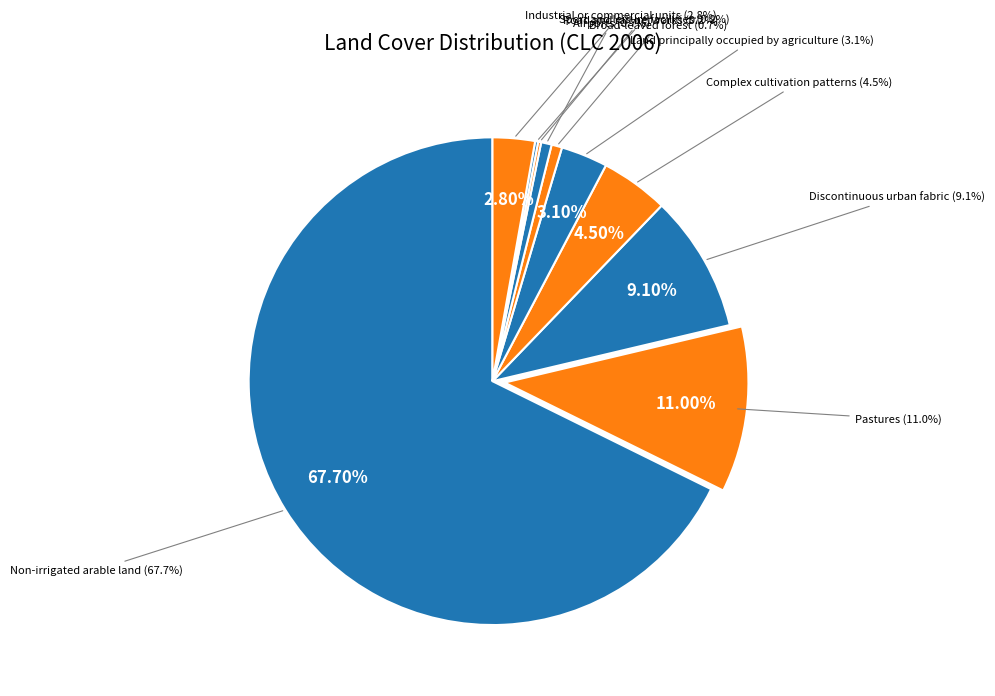

What is the largest slice in the pie chart?

Non-irrigated arable land